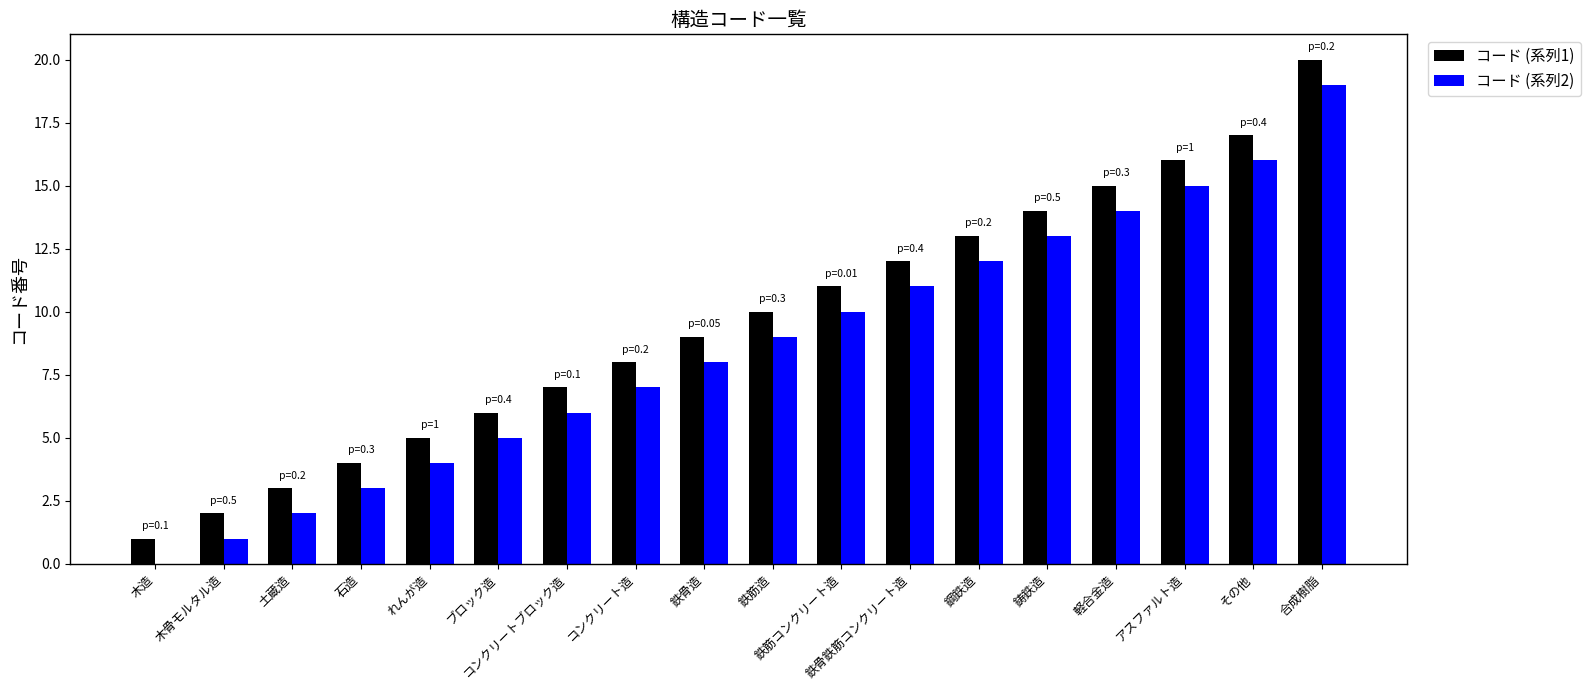

Is the value of コード (系列1) at 木骨モルタル造 greater than the value of コード (系列2) at 軽合金造?

No